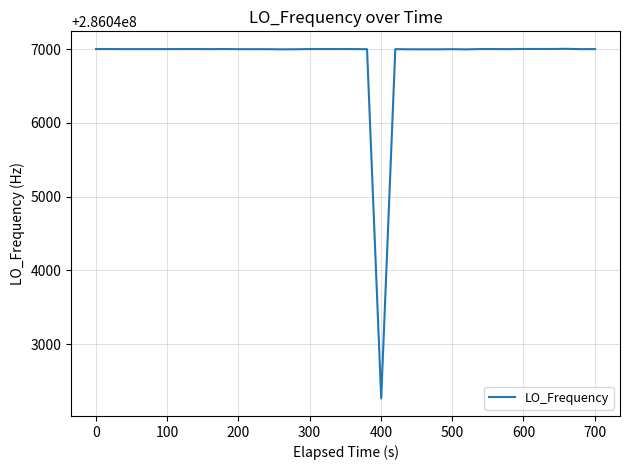

What is the maximum value shown in the chart?

286047004.1